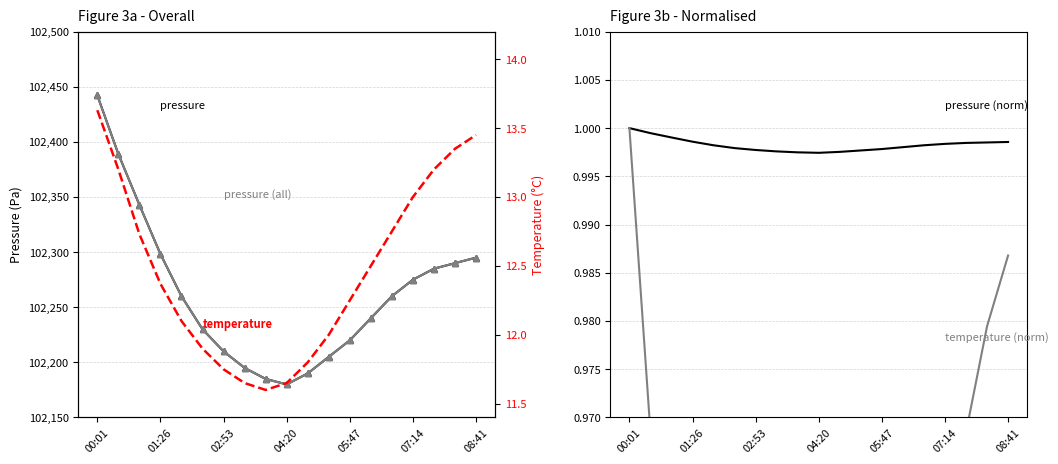

What is the greatest value displayed?

102442.2